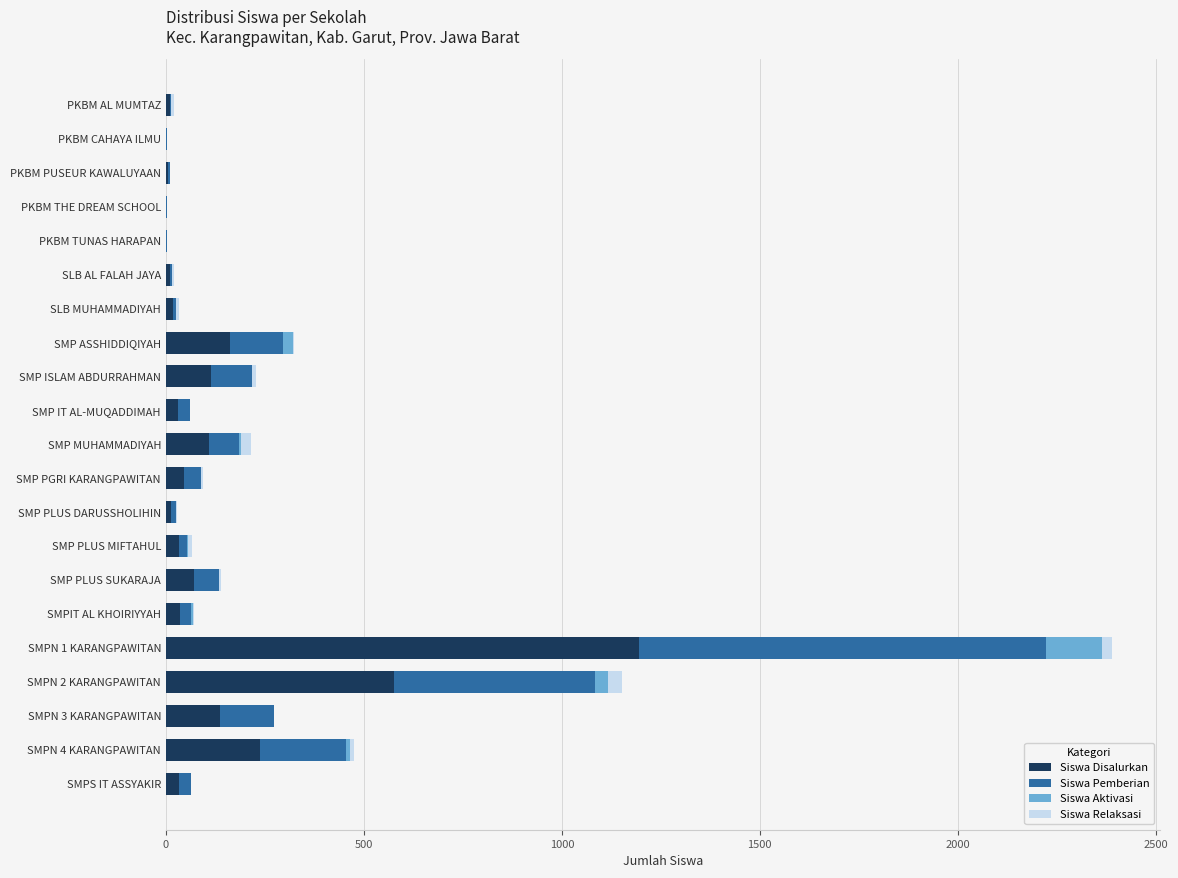

What is the sum of all Siswa Disalurkan values?

2836